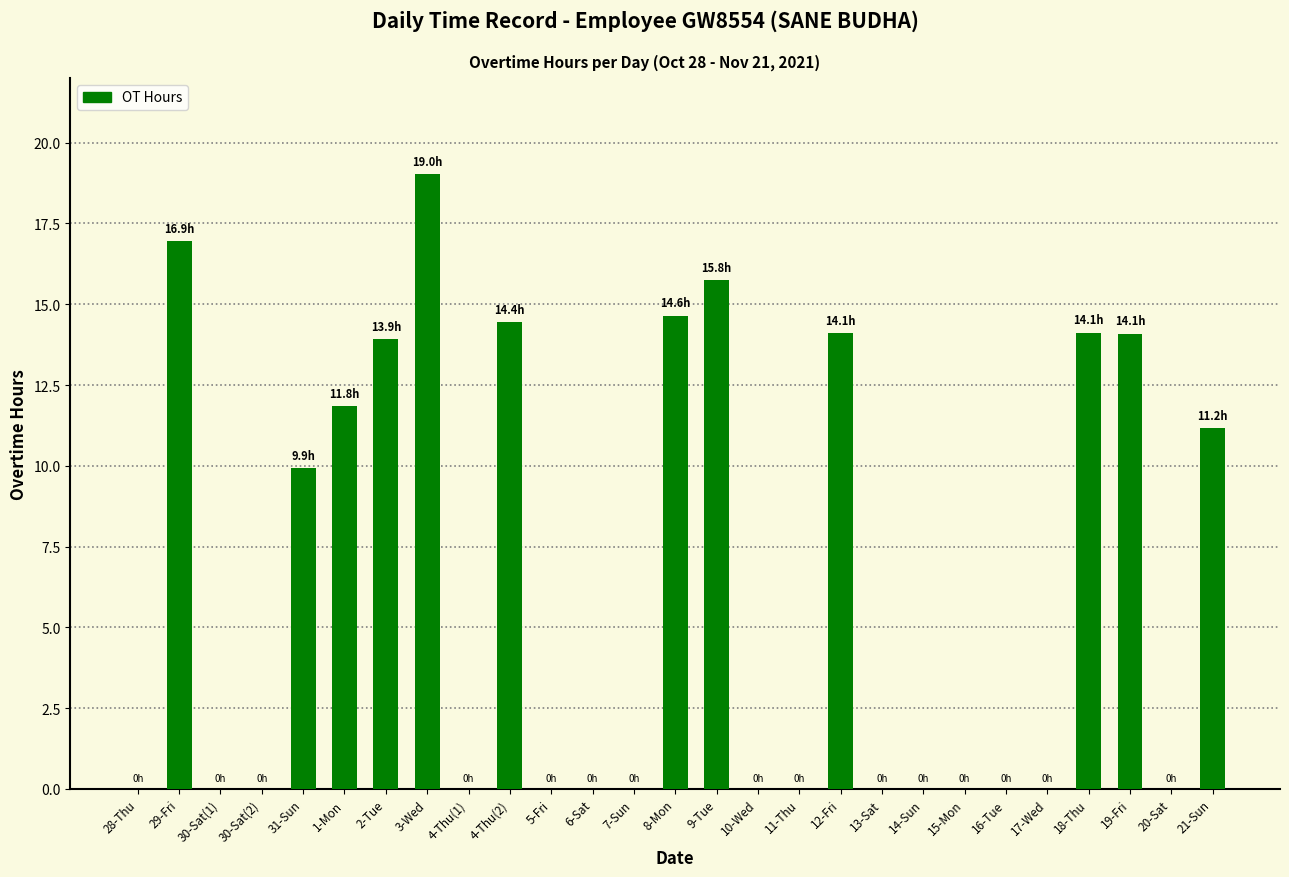

Which category has the highest value across all series?

3-Wed